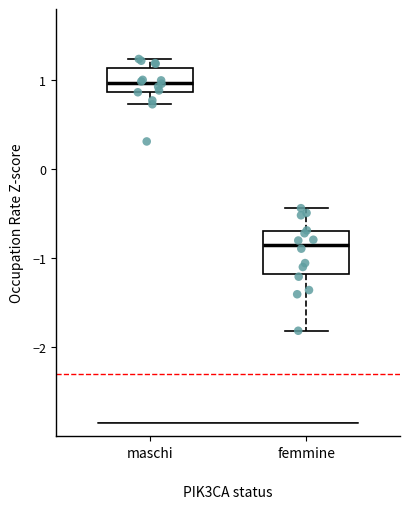

Reading left to right, transcribe this box plot: for each box, give where its median line is, the range the box spans, and where its two whiskers end, as read against the y-axis. The values are not printed on the chart, so give them approximately, as read against the axis.

maschi: median 1.0, box 0.9 to 1.1, whiskers 0.7 to 1.2
femmine: median -0.8, box -1.2 to -0.7, whiskers -1.8 to -0.4